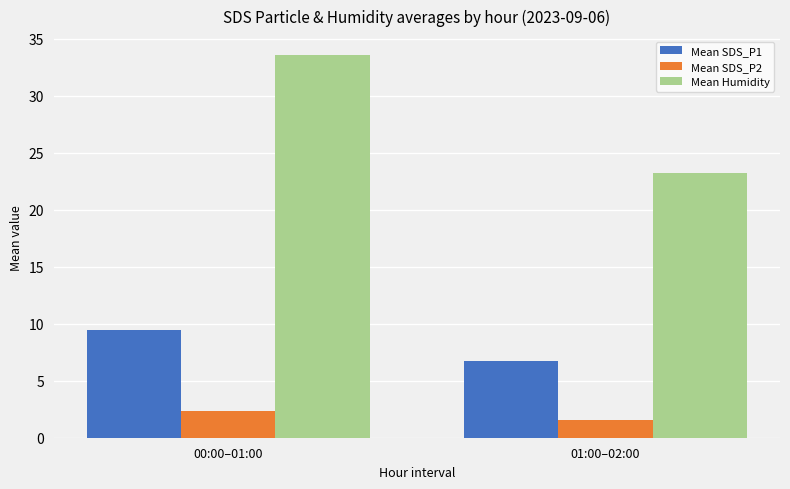

What is the minimum value shown in the chart?

1.6